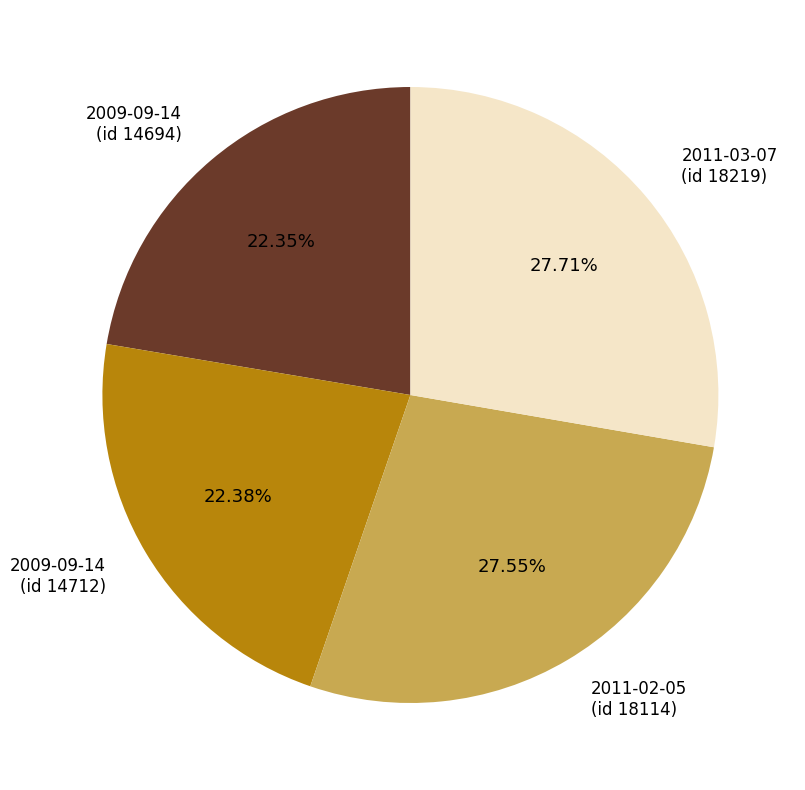

Does 2009-09-14 (id 14694) represent more than half of the total?

No